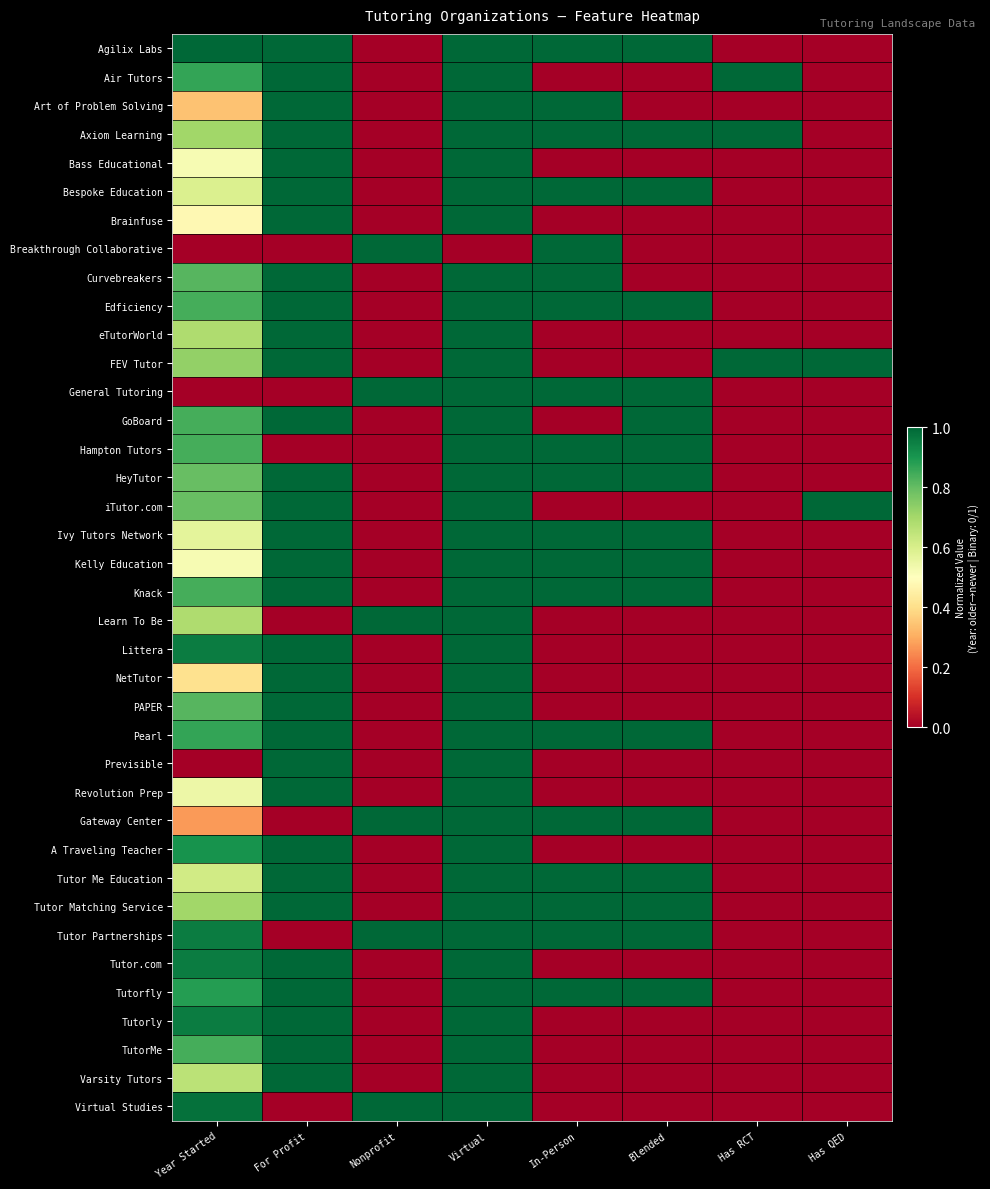

What is the total value across all series at Virtual?

37.0